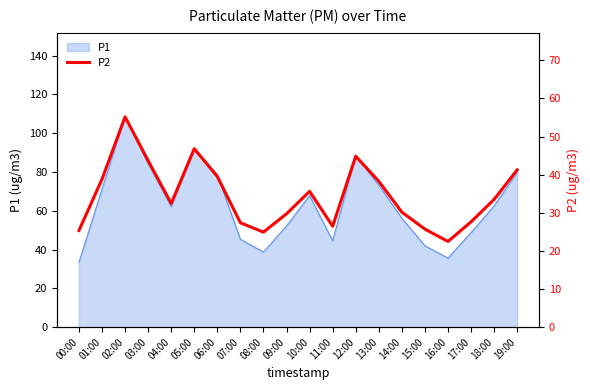

What is the difference between the values at 04:00 and 18:00?

1.1